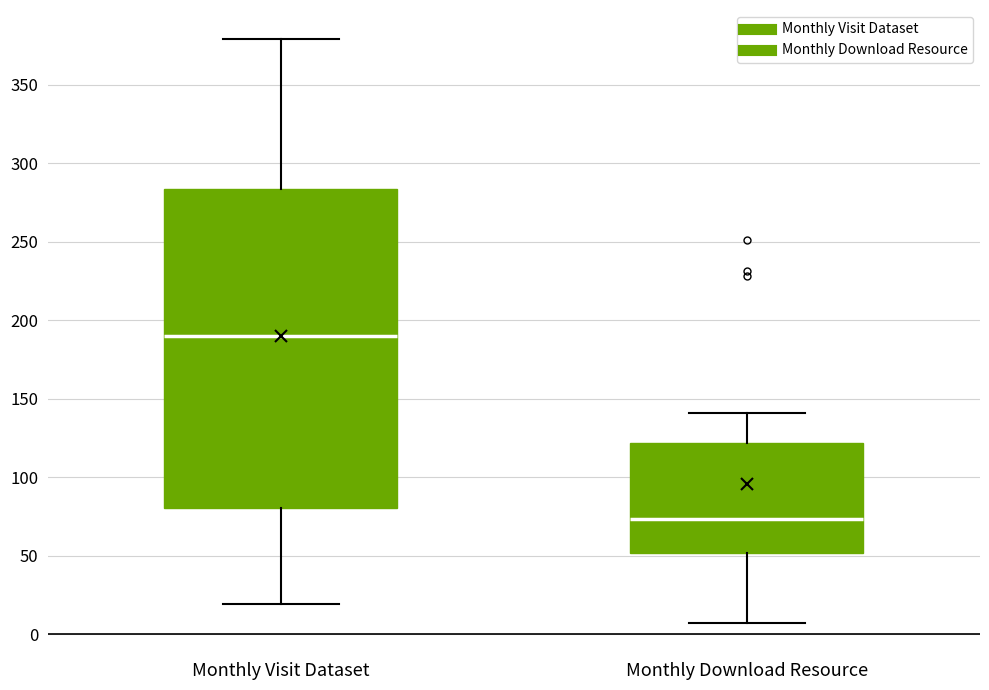

Which box's median line is the lowest?

Monthly Download Resource